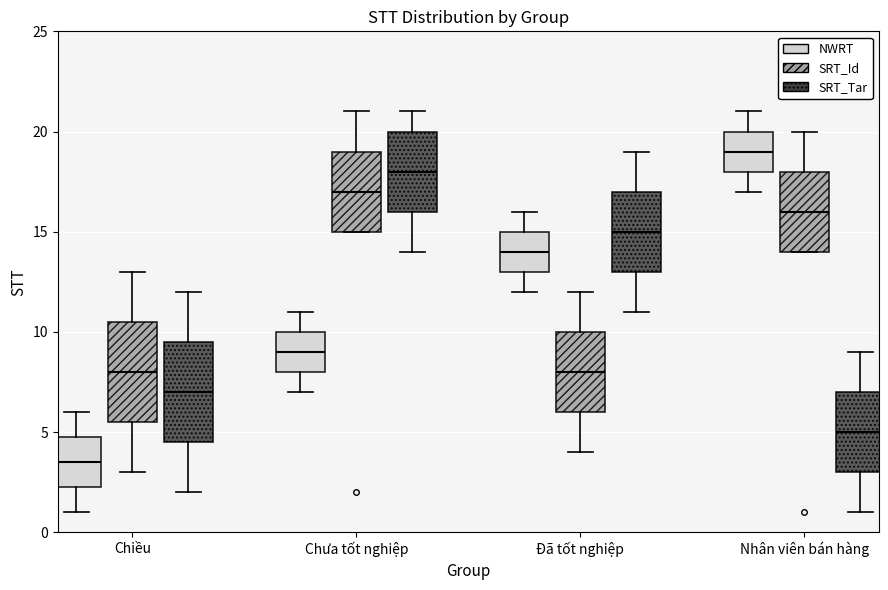

Where is the lower edge of the box for Nhân viên bán hàng (SRT_Id) on the y-axis? The values are not printed on the chart, so give them approximately, as read against the axis.

14.0